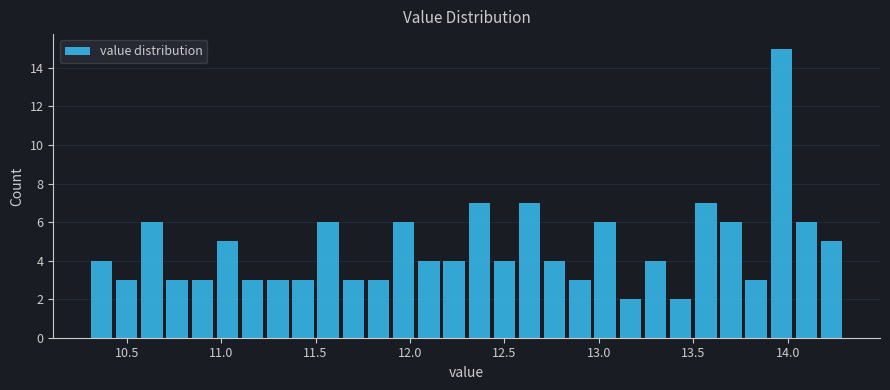

Read against the x-axis, roughly where is the centre of the tallest bar?

13.95